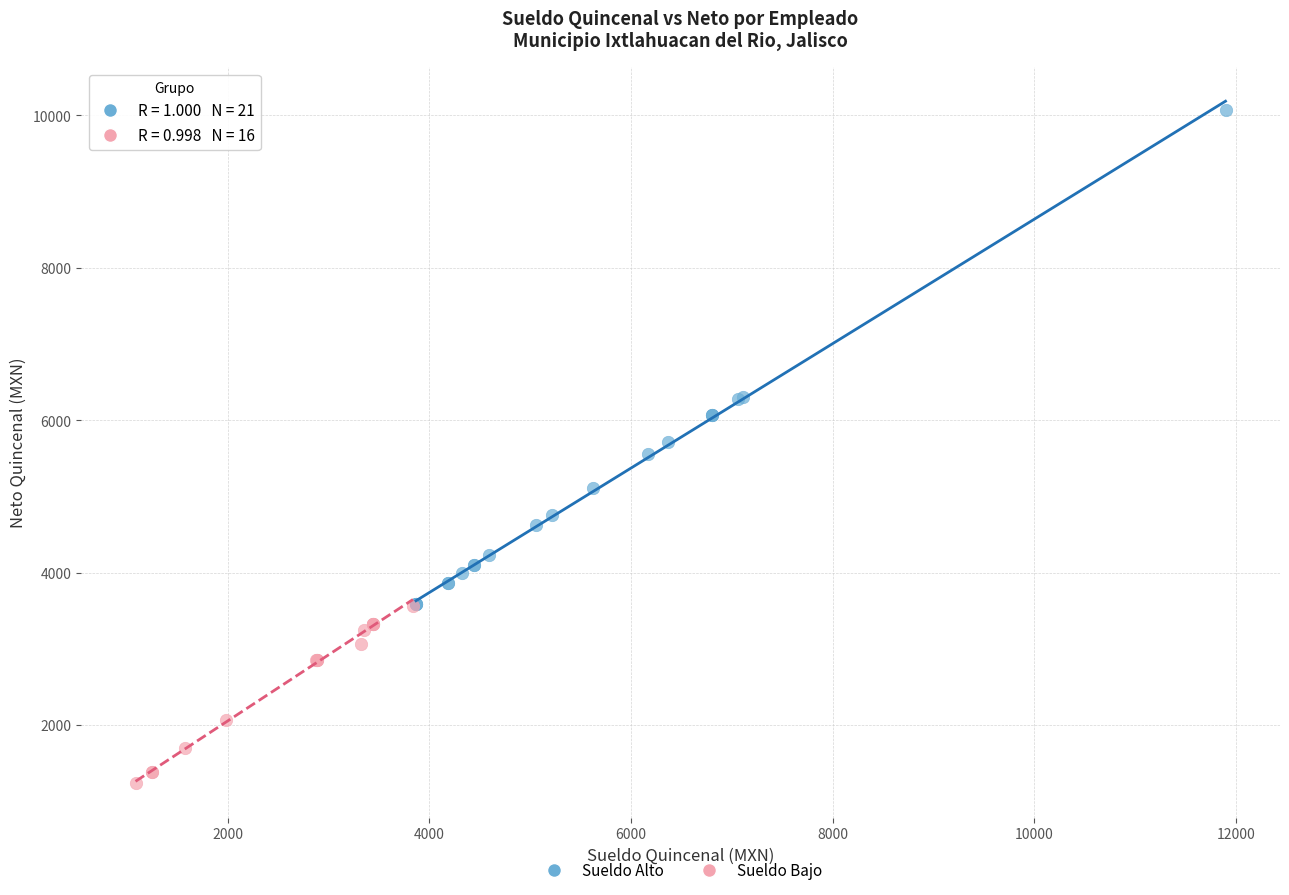

Which series reaches the maximum Y coordinate?

Sueldo Alto